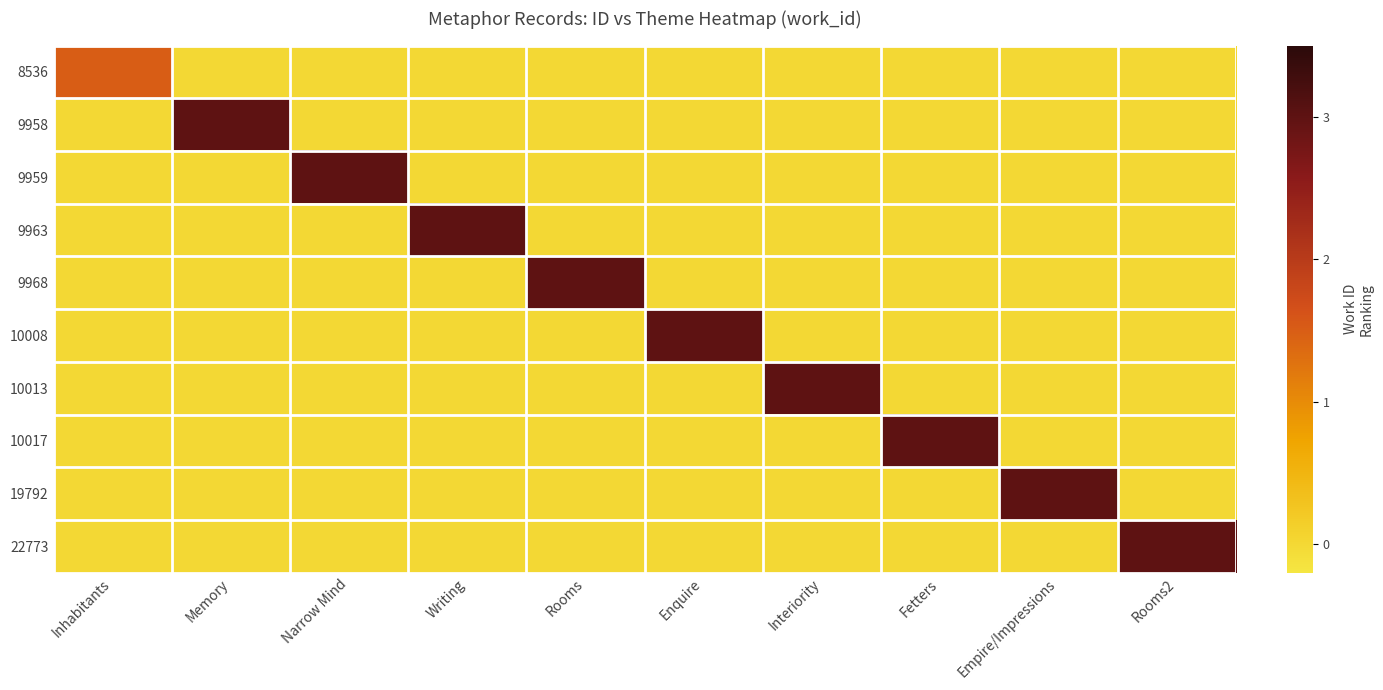

Reading left to right, what are all the values shown in this chart?

8536: Inhabitants=2.0	Memory=0.5	Narrow Mind=0.5	Writing=0.5	Rooms=0.5	Enquire=0.5	Interiority=0.5	Fetters=0.5	Empire/Impressions=0.5	Rooms2=0.5
9958: Inhabitants=0.5	Memory=3.5	Narrow Mind=0.5	Writing=0.5	Rooms=0.5	Enquire=0.5	Interiority=0.5	Fetters=0.5	Empire/Impressions=0.5	Rooms2=0.5
9959: Inhabitants=0.5	Memory=0.5	Narrow Mind=3.5	Writing=0.5	Rooms=0.5	Enquire=0.5	Interiority=0.5	Fetters=0.5	Empire/Impressions=0.5	Rooms2=0.5
9963: Inhabitants=0.5	Memory=0.5	Narrow Mind=0.5	Writing=3.5	Rooms=0.5	Enquire=0.5	Interiority=0.5	Fetters=0.5	Empire/Impressions=0.5	Rooms2=0.5
9968: Inhabitants=0.5	Memory=0.5	Narrow Mind=0.5	Writing=0.5	Rooms=3.5	Enquire=0.5	Interiority=0.5	Fetters=0.5	Empire/Impressions=0.5	Rooms2=0.5
10008: Inhabitants=0.5	Memory=0.5	Narrow Mind=0.5	Writing=0.5	Rooms=0.5	Enquire=3.5	Interiority=0.5	Fetters=0.5	Empire/Impressions=0.5	Rooms2=0.5
10013: Inhabitants=0.5	Memory=0.5	Narrow Mind=0.5	Writing=0.5	Rooms=0.5	Enquire=0.5	Interiority=3.5	Fetters=0.5	Empire/Impressions=0.5	Rooms2=0.5
10017: Inhabitants=0.5	Memory=0.5	Narrow Mind=0.5	Writing=0.5	Rooms=0.5	Enquire=0.5	Interiority=0.5	Fetters=3.5	Empire/Impressions=0.5	Rooms2=0.5
19792: Inhabitants=0.5	Memory=0.5	Narrow Mind=0.5	Writing=0.5	Rooms=0.5	Enquire=0.5	Interiority=0.5	Fetters=0.5	Empire/Impressions=3.5	Rooms2=0.5
22773: Inhabitants=0.5	Memory=0.5	Narrow Mind=0.5	Writing=0.5	Rooms=0.5	Enquire=0.5	Interiority=0.5	Fetters=0.5	Empire/Impressions=0.5	Rooms2=3.5